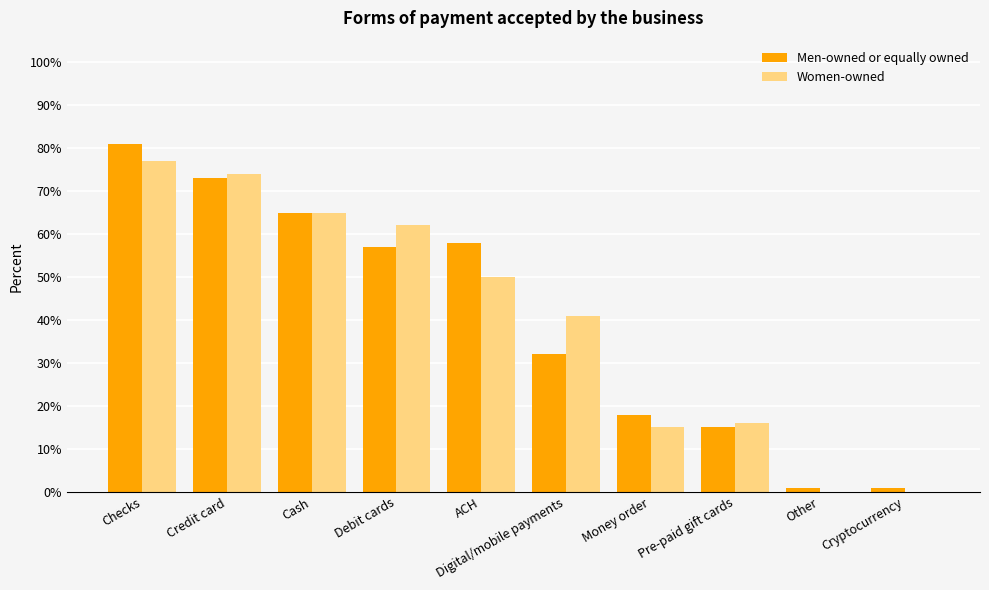

Are the bars horizontal?

No